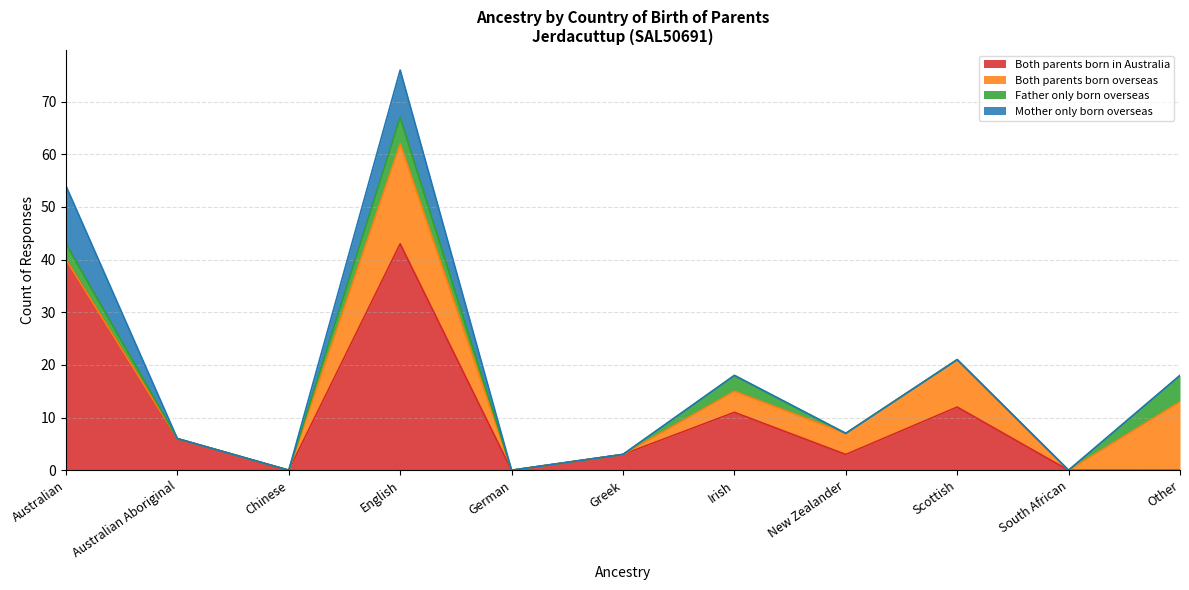

What position from the left is English?

4